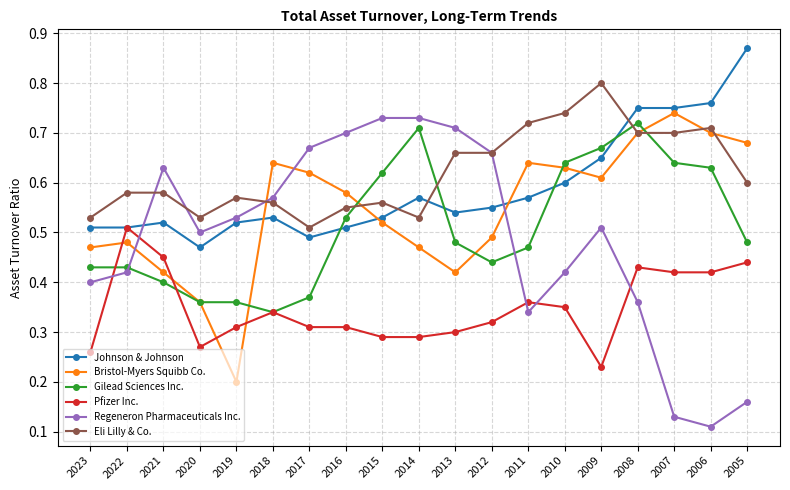

Which category has the lowest value in the Pfizer Inc. series?

2009